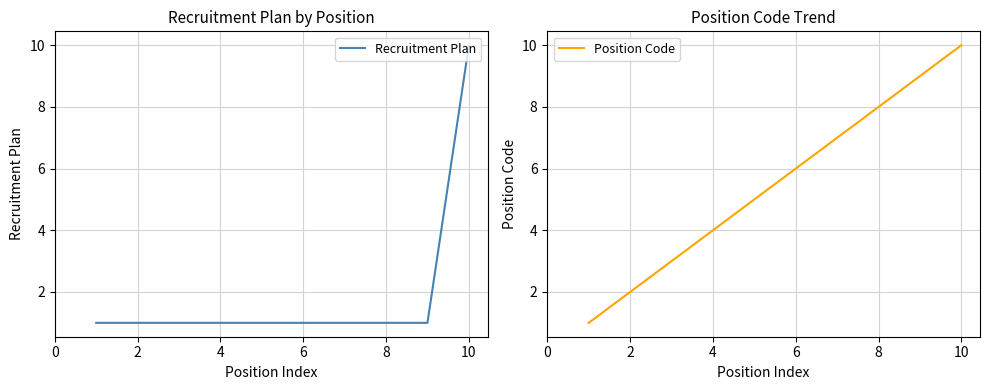

True or false: Recruitment Plan has a value of 1 at 8.

True